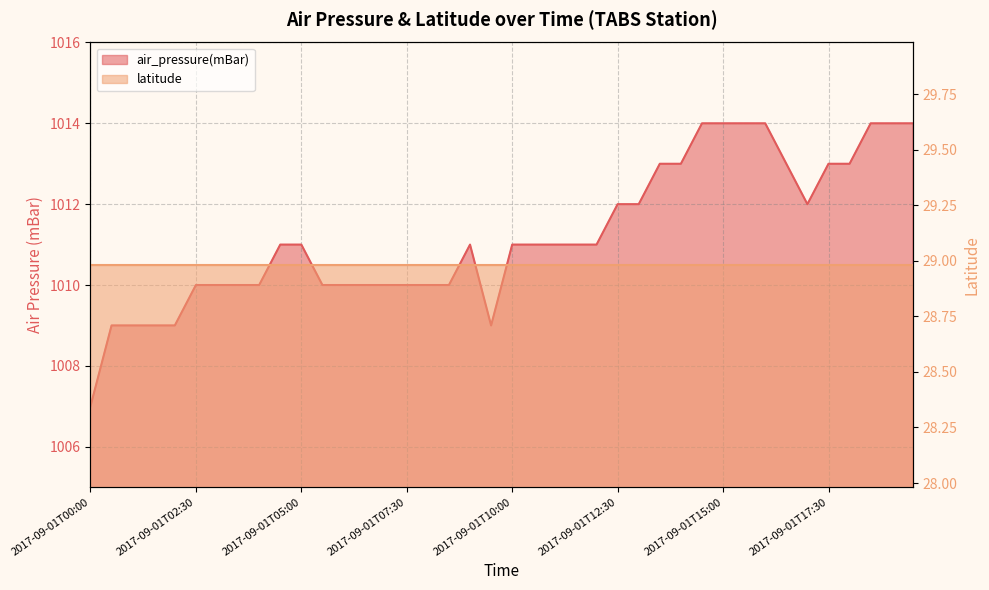

How many points are lower than both their immediate neighbors (excluding endpoints)?

2